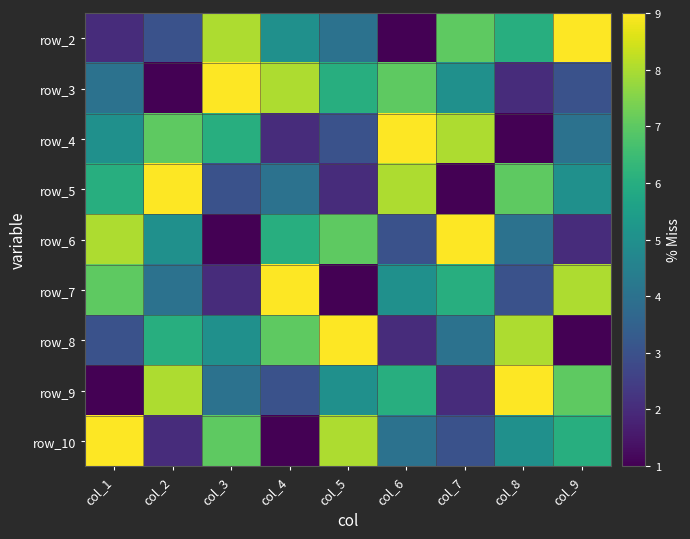

At how many categories does at least one series exceed 2?

9